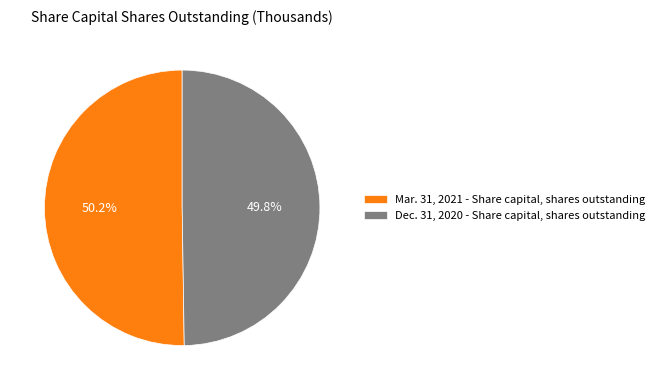

Does any single category account for the majority?

Yes